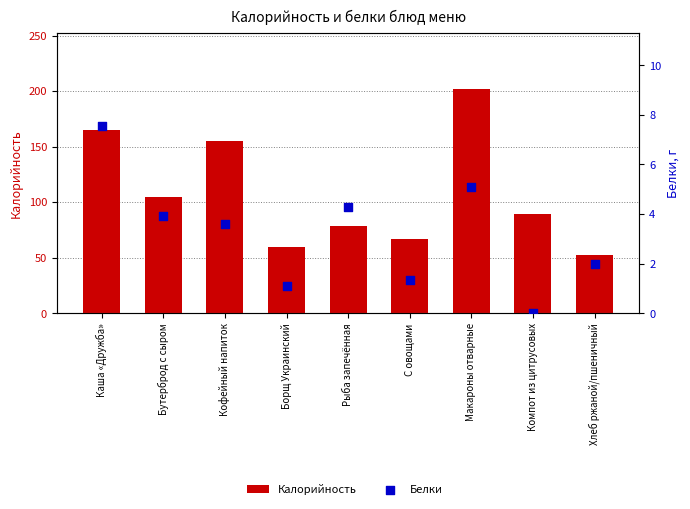

Which series reaches the minimum Y coordinate?

Белки